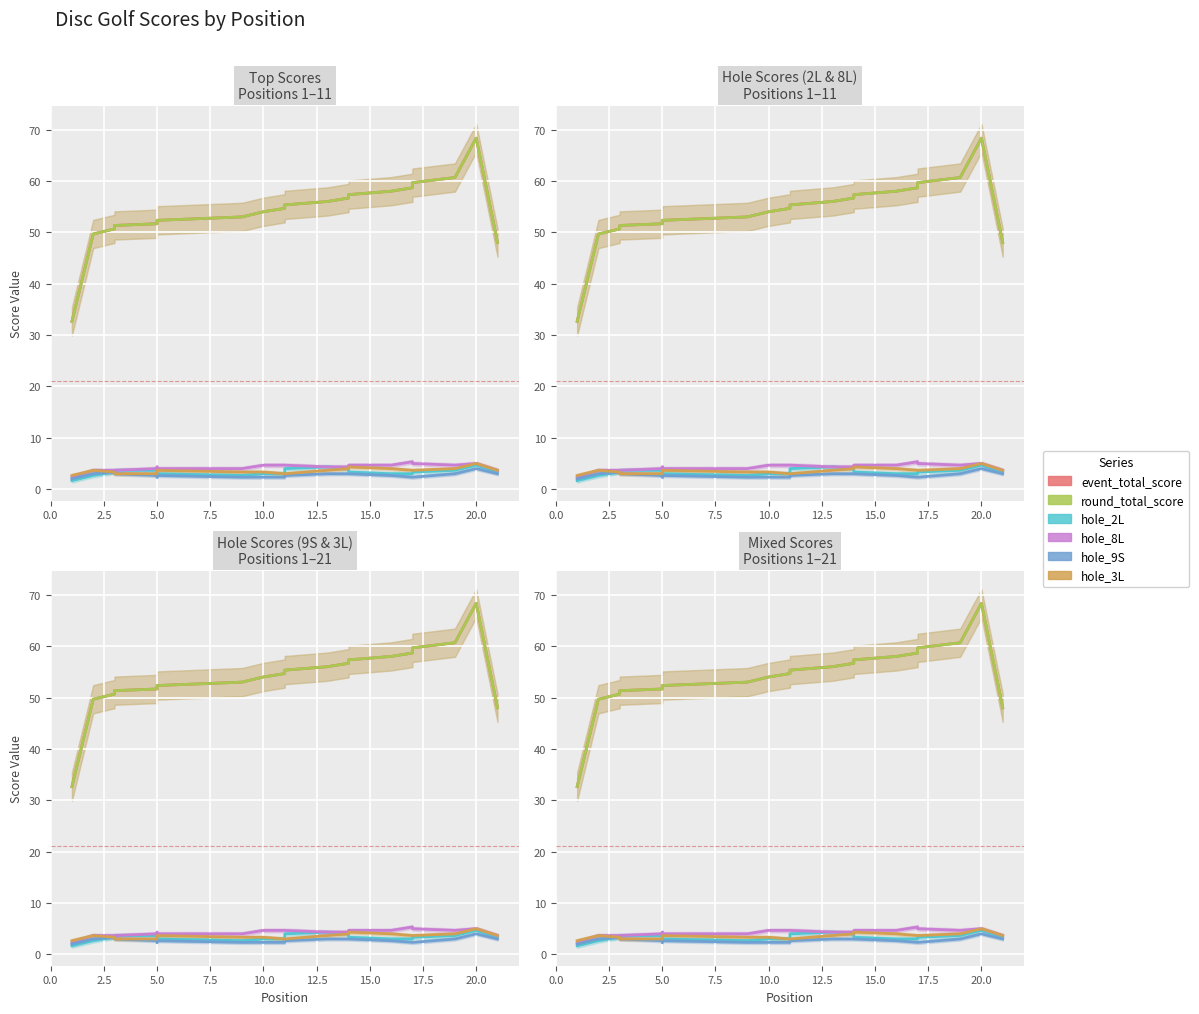

What is the label of the 20th point from the left?

20.0